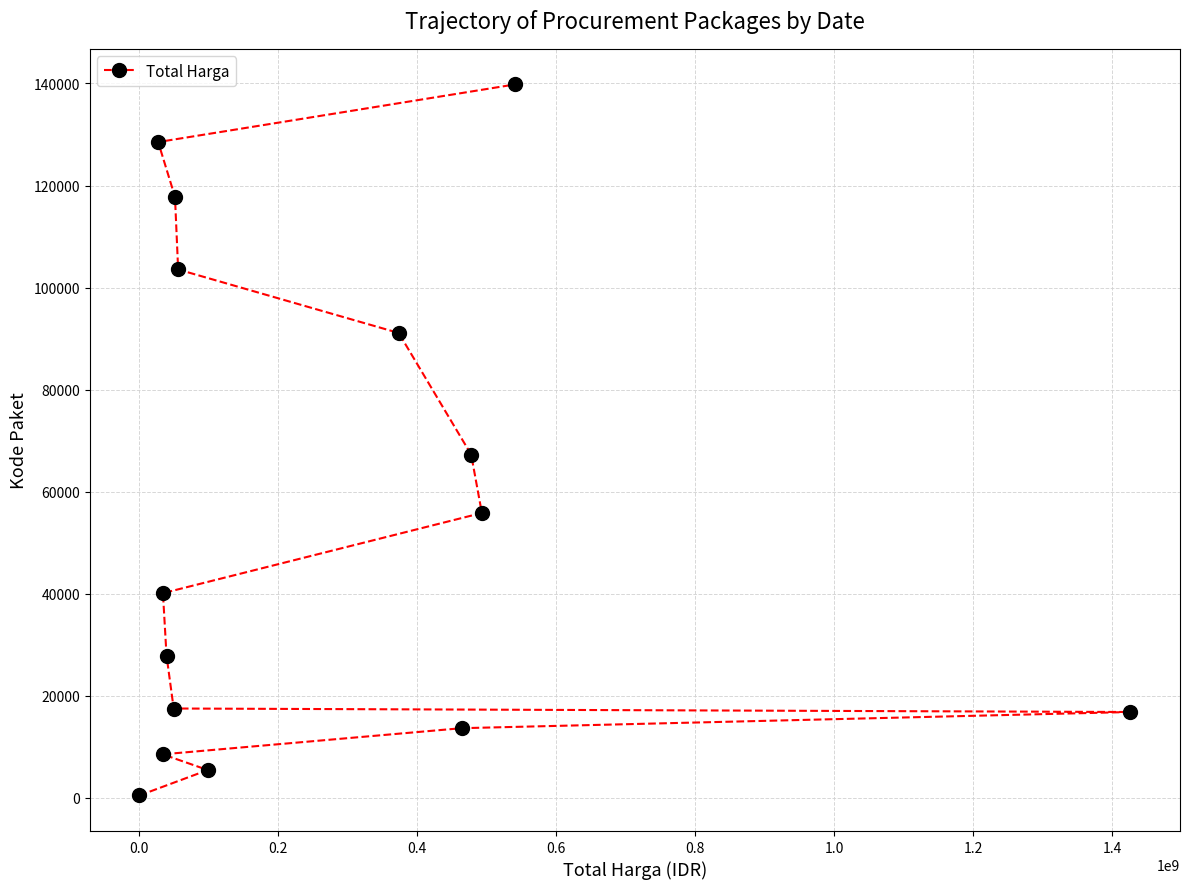

Is this an area chart (filled region under the line)?

No